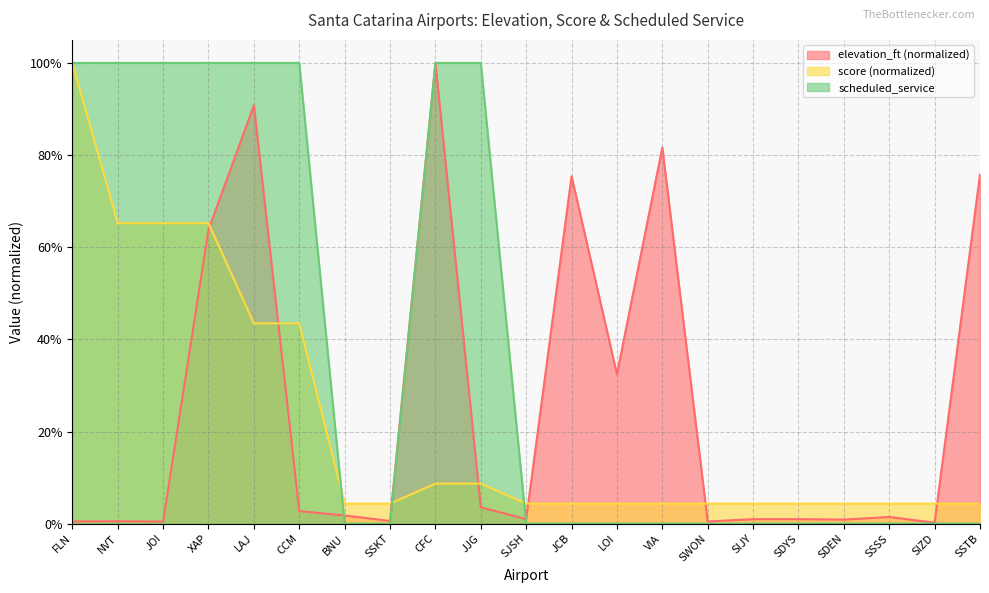

Reading left to right, extract all data points from this chart.

elevation_ft: 0.0	0.0	0.0	0.6	0.9	0.0	0.0	0.0	1.0	0.0	0.0	0.8	0.3	0.8	0.0	0.0	0.0	0.0	0.0	0.0	0.8
score: 1.0	0.7	0.7	0.7	0.4	0.4	0.0	0.0	0.1	0.1	0.0	0.0	0.0	0.0	0.0	0.0	0.0	0.0	0.0	0.0	0.0
scheduled_service: 1.0	1.0	1.0	1.0	1.0	1.0	0.0	0.0	1.0	1.0	0.0	0.0	0.0	0.0	0.0	0.0	0.0	0.0	0.0	0.0	0.0